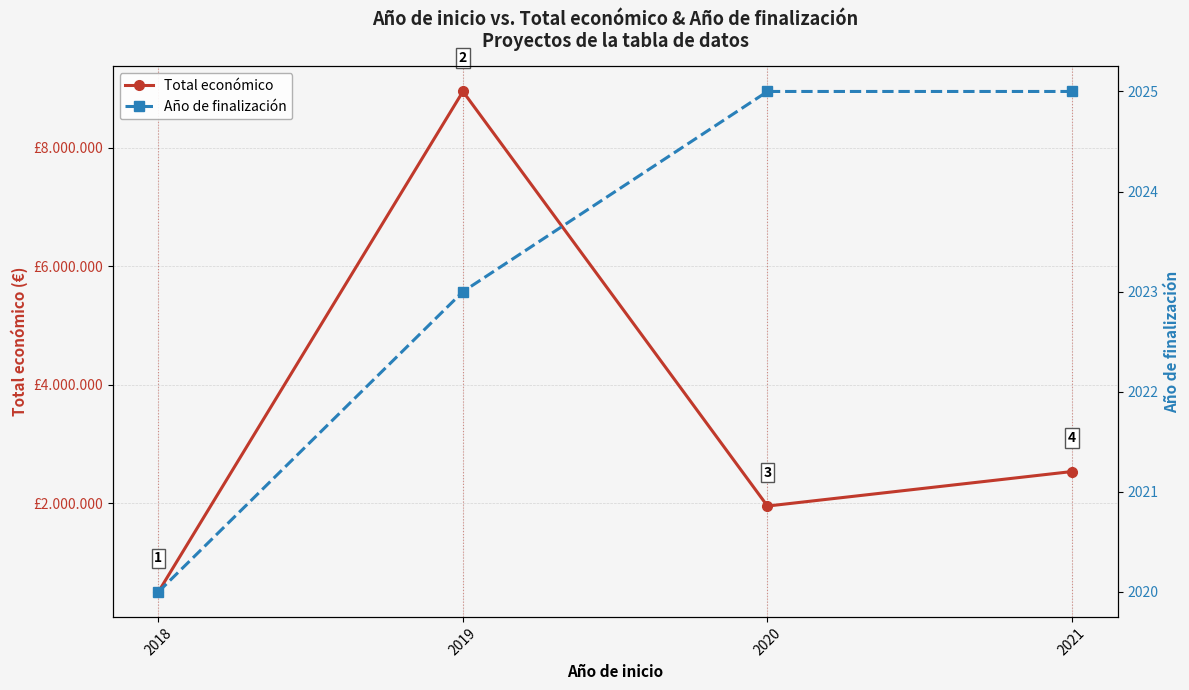

What is the total value across all series at 2018?

511039